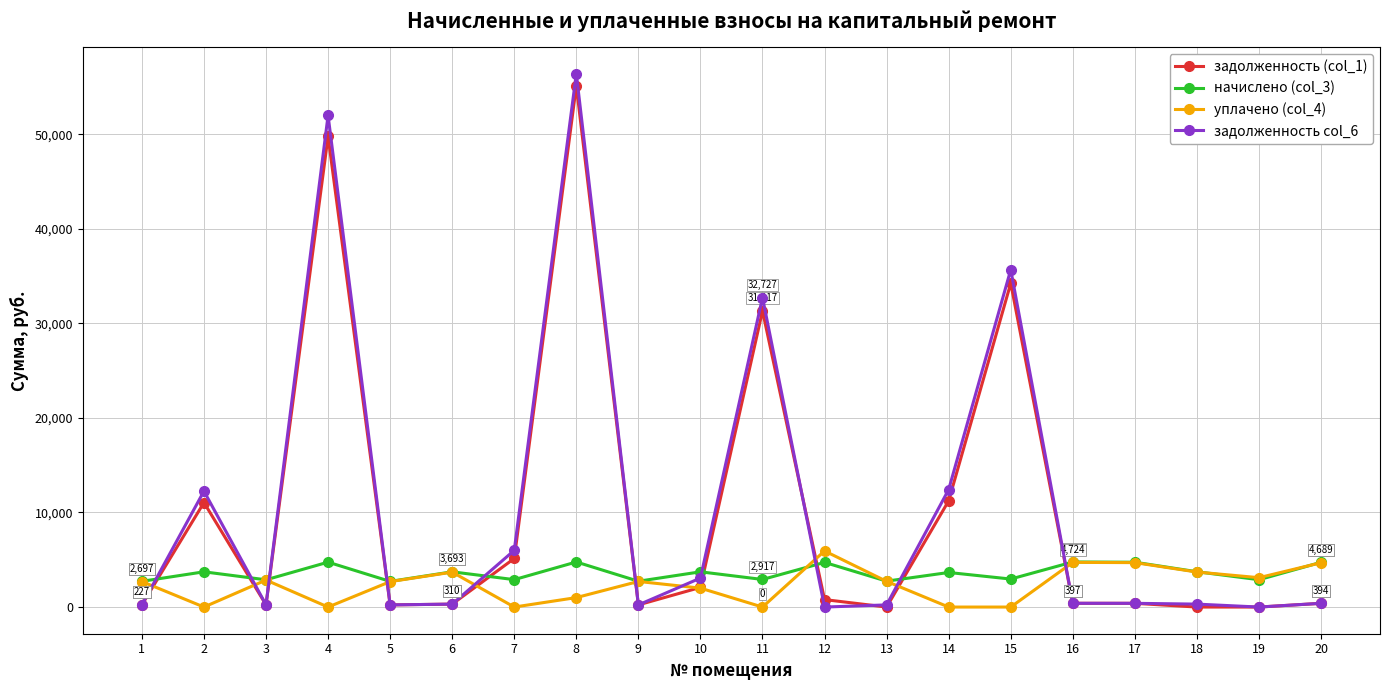

What is the maximum value for уплачено (col_4)?

5930.8